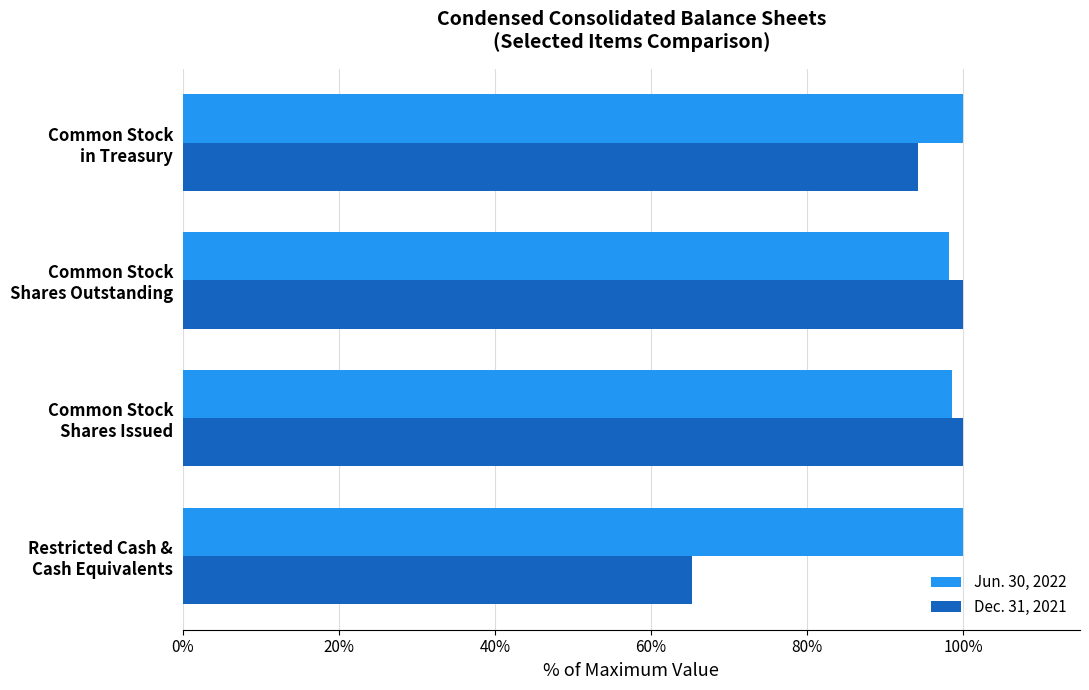

What is the average value of the Jun. 30, 2022 series?

99.2